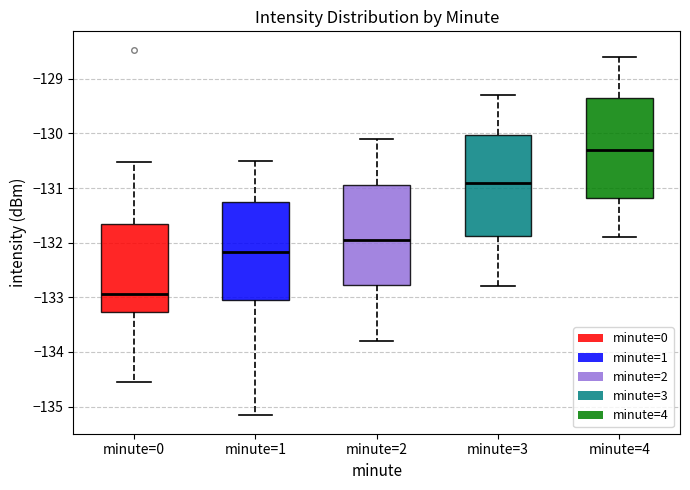

Which box's median line is the highest?

minute=4